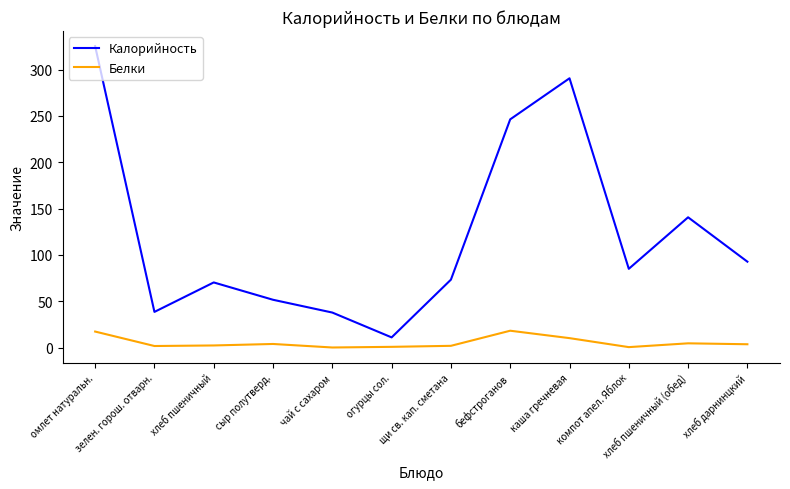

True or false: Калорийность has more than 1 points higher than both neighbors.

True